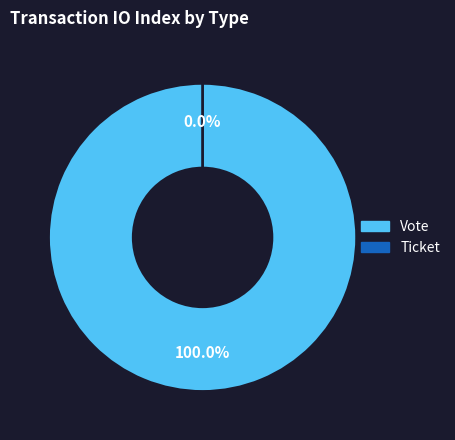

To the nearest percent, what is the combined percentage of Ticket and Vote?

100%